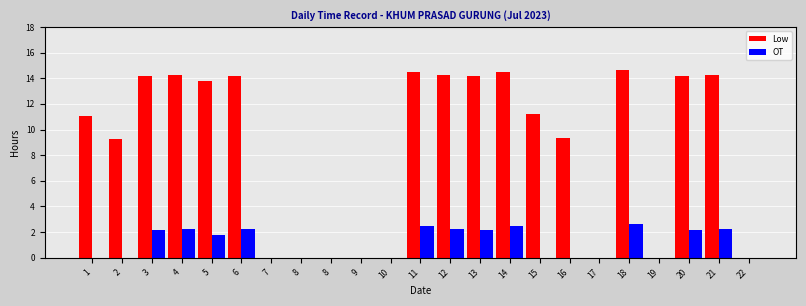

What are all the series names shown in the legend?

Low, OT